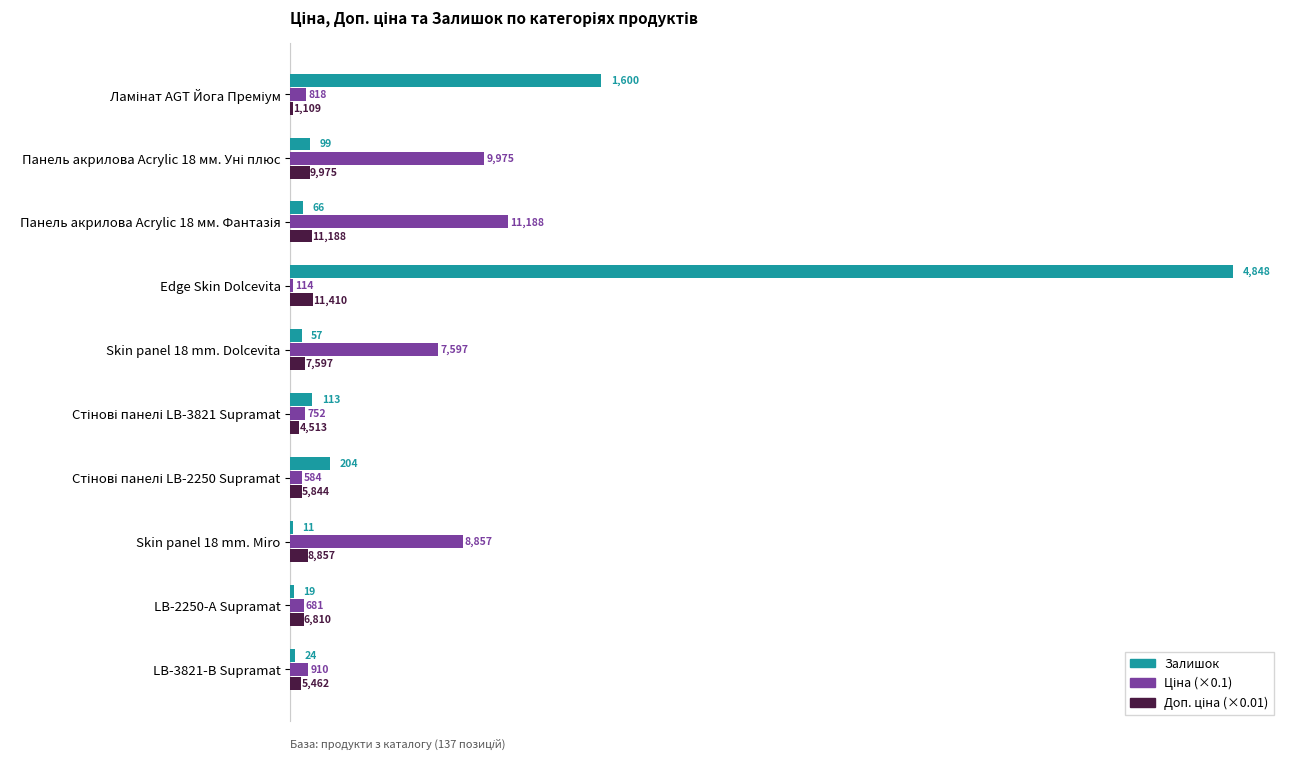

What is the value of the Залишок bar at the 4th from the left?

4848.0